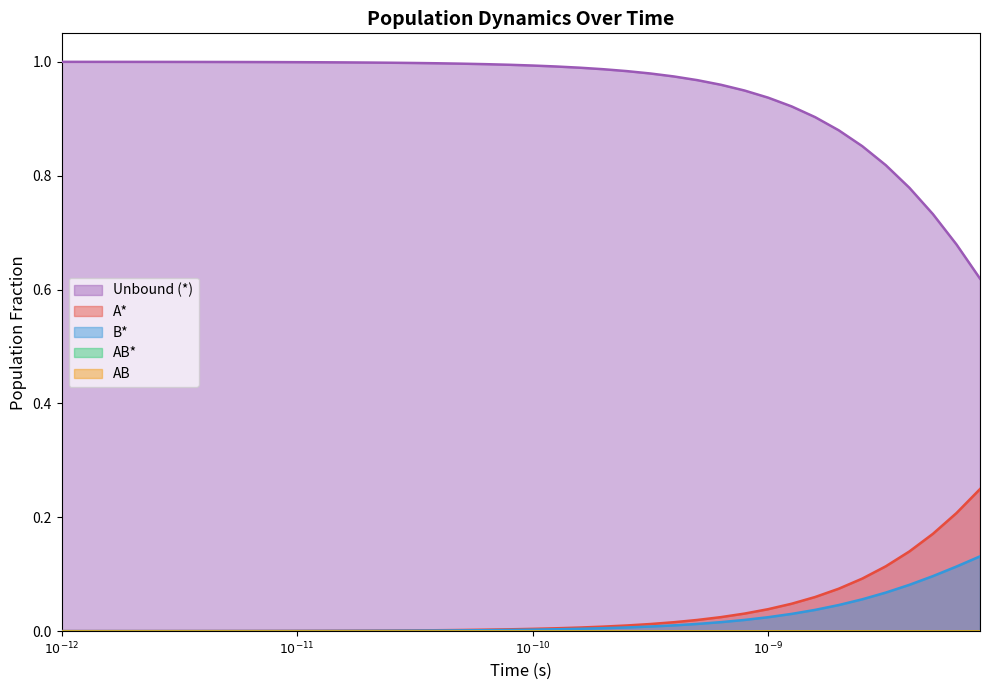

At which category is the sum across all series the highest?

$10^{-12}$